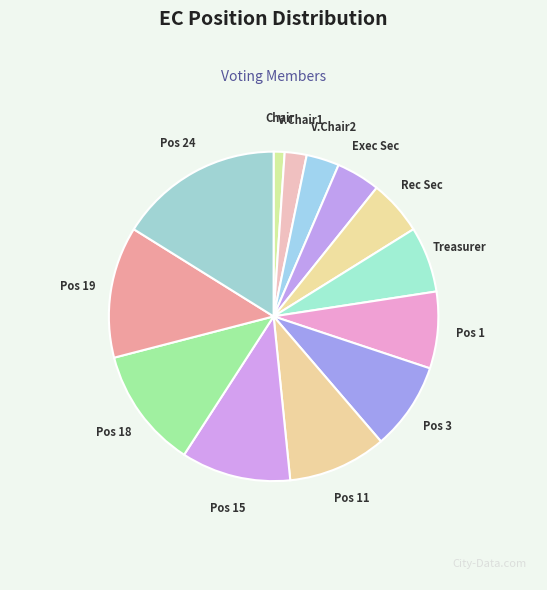

Which slice is the largest?

Pos 24